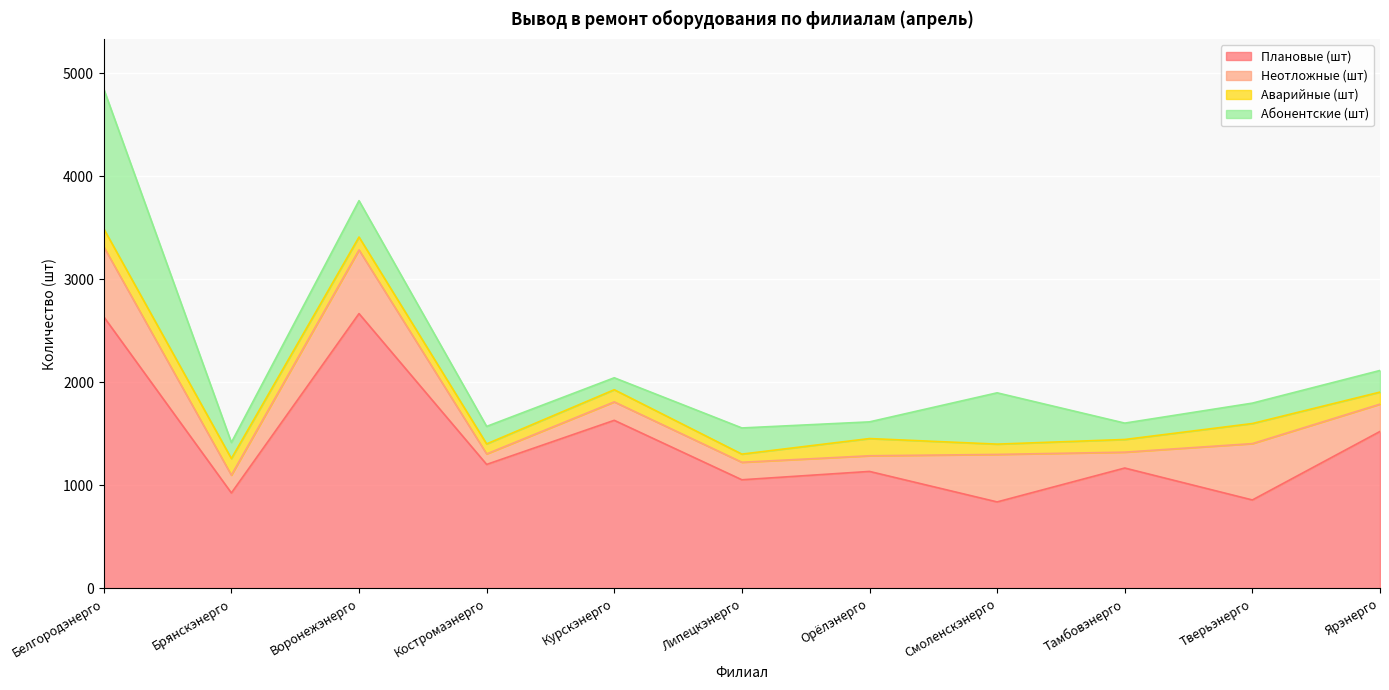

Reading left to right, transcribe all the data shown in this chart.

Плановые (шт): Белгородэнерго=2637	Брянскэнерго=927	Воронежэнерго=2668	Костромаэнерго=1204	Курскэнерго=1632	Липецкэнерго=1055	Орёлэнерго=1136	Смоленскэнерго=840	Тамбовэнерго=1169	Тверьэнерго=859	Ярэнерго=1524
Неотложные (шт): Белгородэнерго=680	Брянскэнерго=173	Воронежэнерго=618	Костромаэнерго=102	Курскэнерго=179	Липецкэнерго=170	Орёлэнерго=152	Смоленскэнерго=461	Тамбовэнерго=154	Тверьэнерго=547	Ярэнерго=265
Аварийные (шт): Белгородэнерго=175	Брянскэнерго=161	Воронежэнерго=125	Костромаэнерго=97	Курскэнерго=118	Липецкэнерго=79	Орёлэнерго=167	Смоленскэнерго=100	Тамбовэнерго=123	Тверьэнерго=195	Ярэнерго=117
Абонентские (шт): Белгородэнерго=1356	Брянскэнерго=156	Воронежэнерго=353	Костромаэнерго=170	Курскэнерго=116	Липецкэнерго=254	Орёлэнерго=162	Смоленскэнерго=498	Тамбовэнерго=159	Тверьэнерго=198	Ярэнерго=210